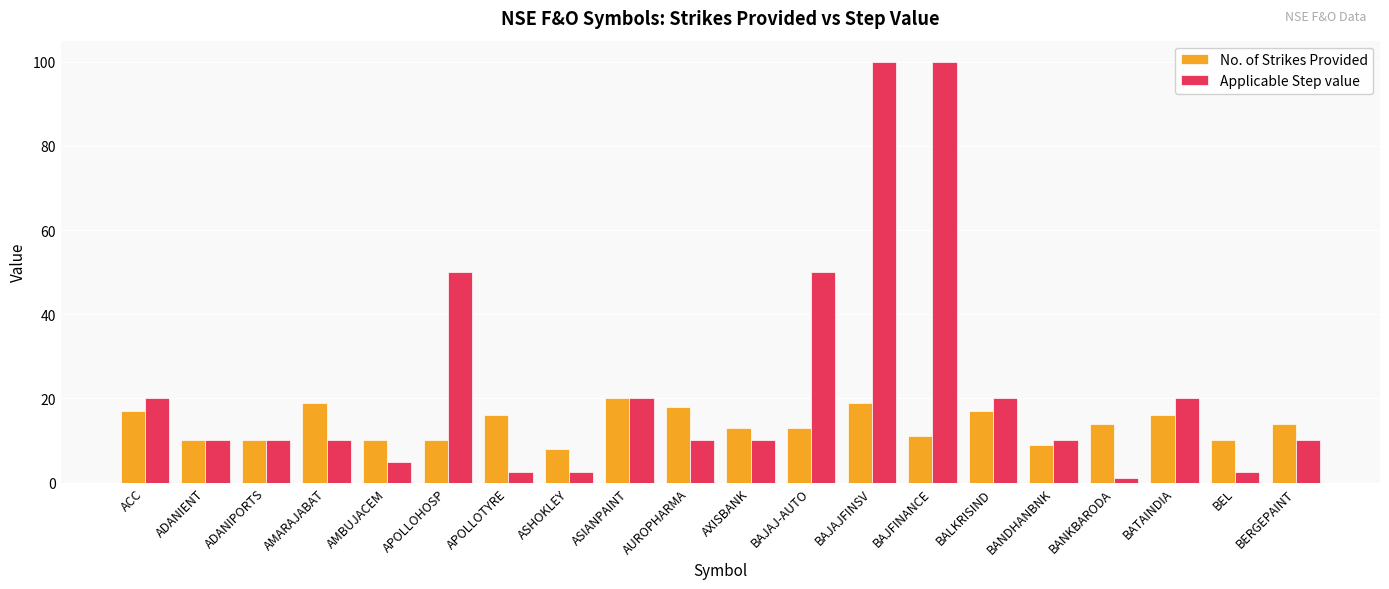

What is the average value of the Applicable Step value series?

23.2